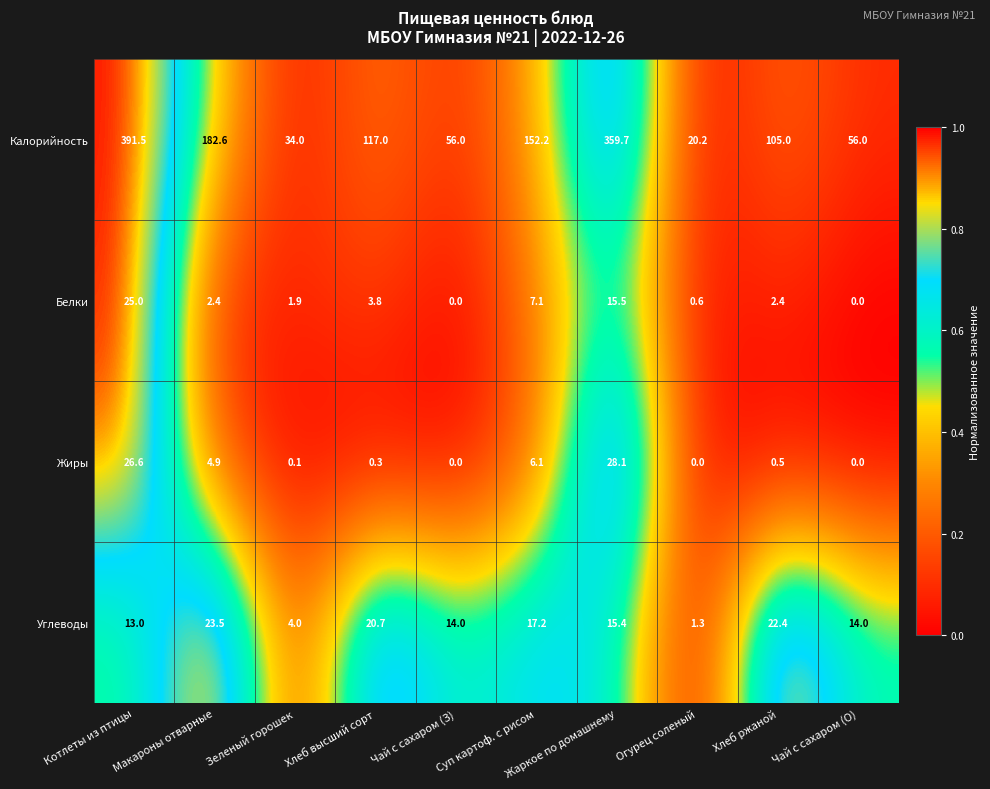

At which label is Белки closest to 12?

Жаркое по домашнему